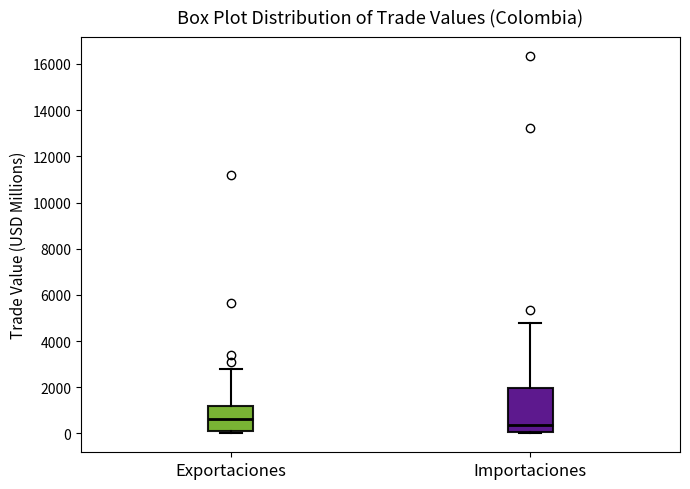

Reading left to right, transcribe this box plot: for each box, give where its median line is, the range the box spans, and where its two whiskers end, as read against the y-axis. The values are not printed on the chart, so give them approximately, as read against the axis.

Exportaciones: median 600, box 200 to 1200, whiskers 0 to 2800
Importaciones: median 400, box 0 to 2000, whiskers 0 to 4800